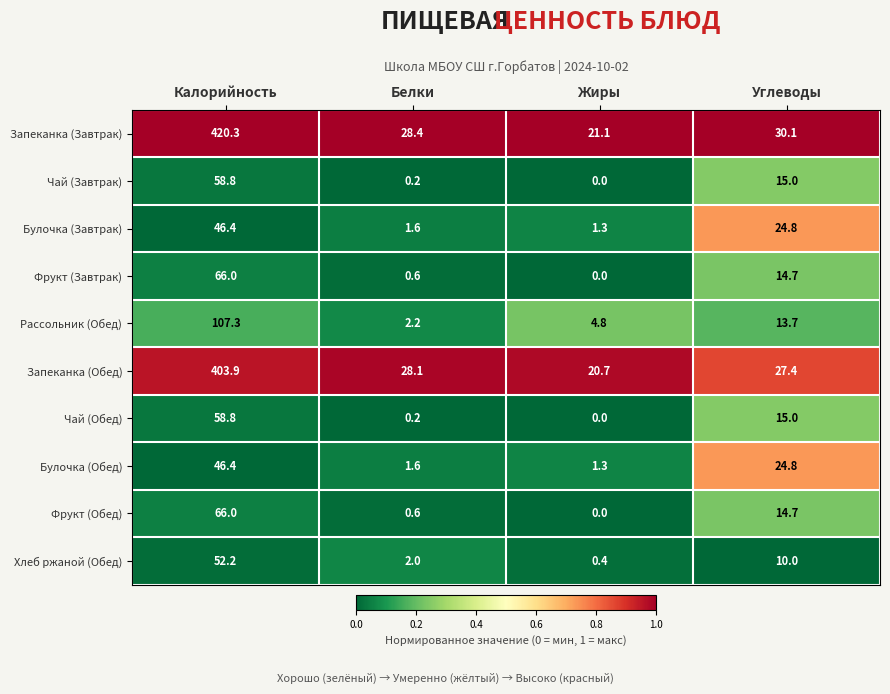

Rank the categories by Хлеб ржаной (Обед) value from highest to lowest.

Калорийность, Углеводы, Белки, Жиры